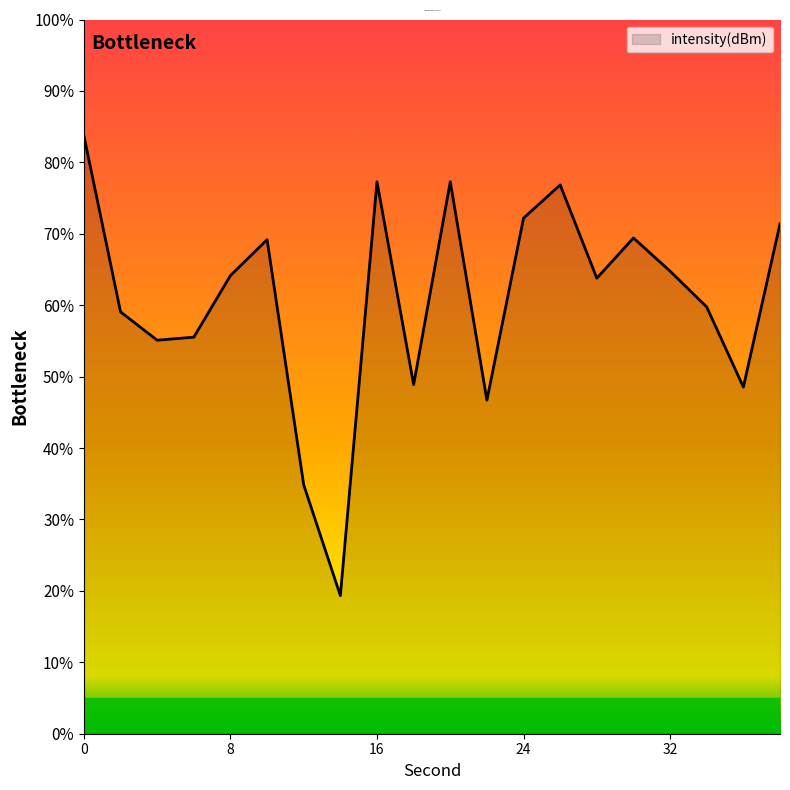

What is the greatest value displayed?

83.7